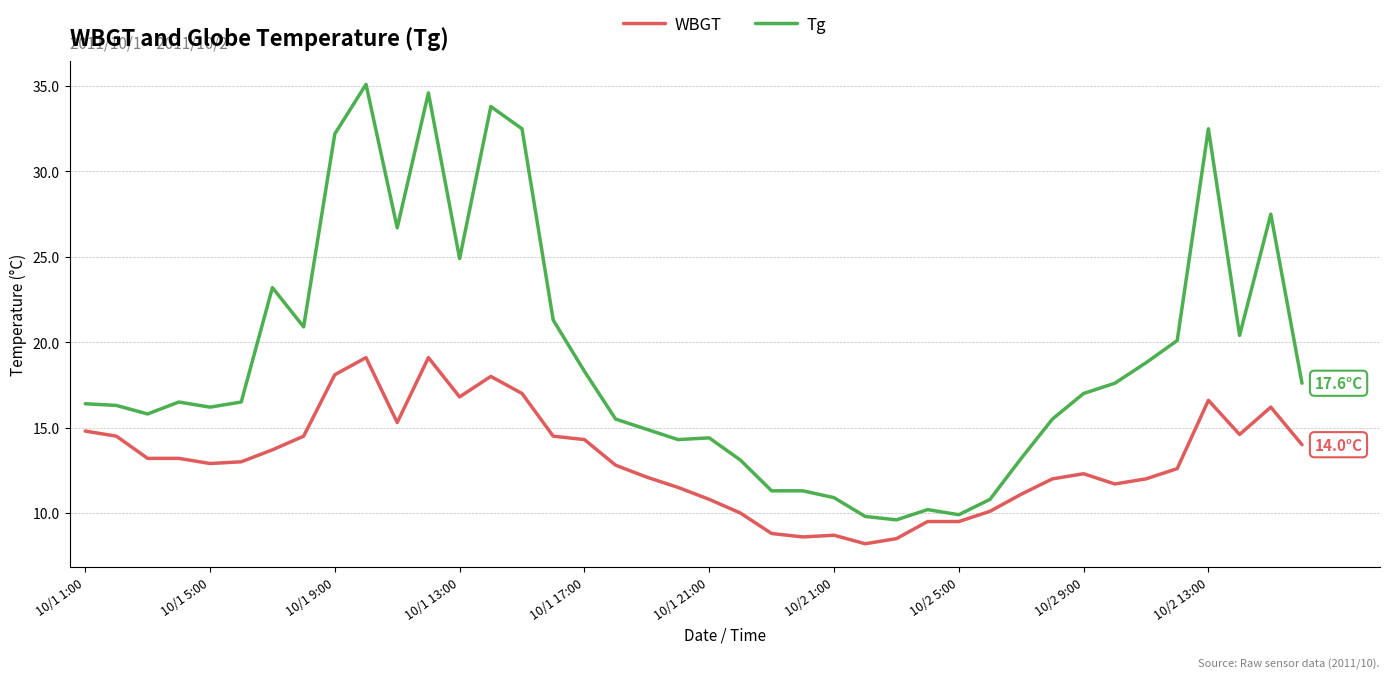

Which series has the widest spread of values?

Tg